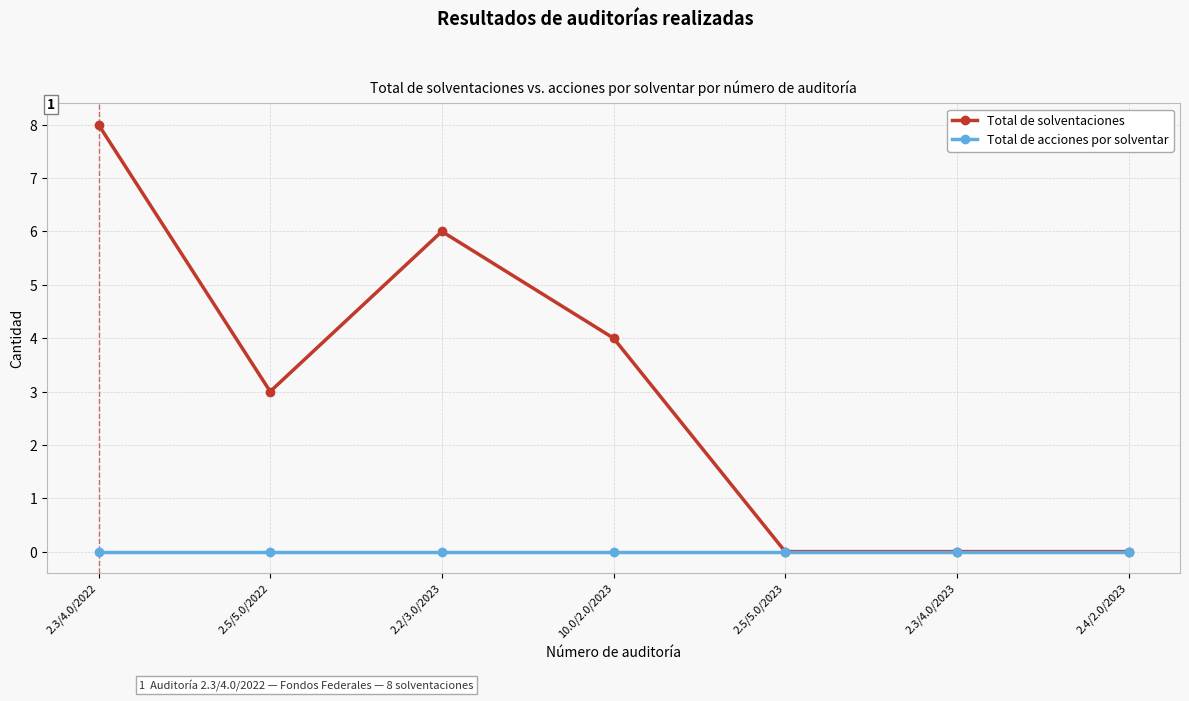

Does the chart display data point markers on the line(s)?

Yes